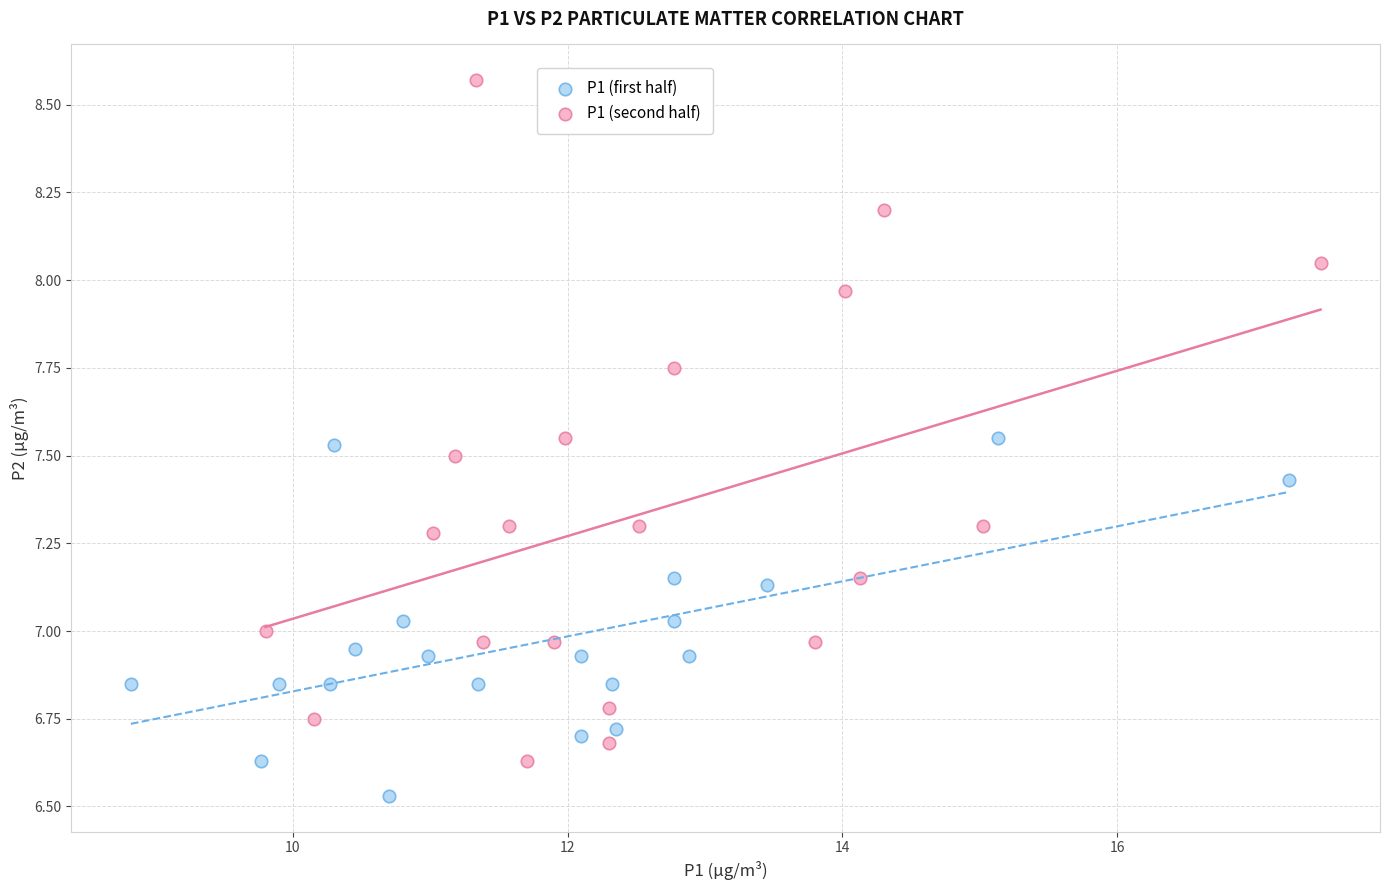

Which series reaches the minimum Y coordinate?

P1 (first half)